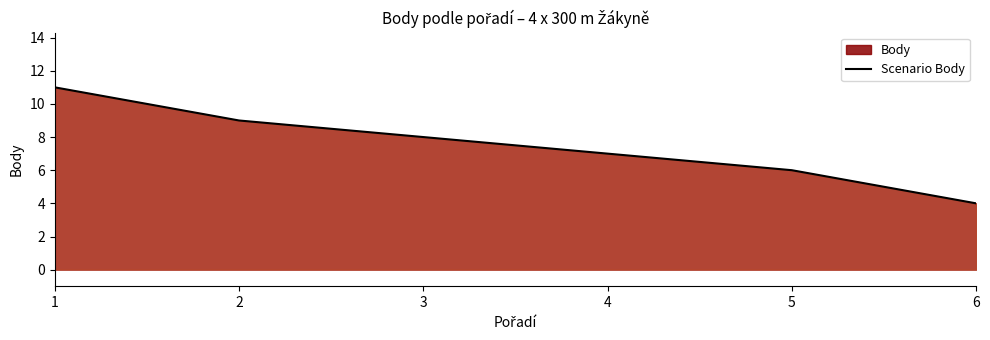

Which has a higher value, 6 or 4?

4